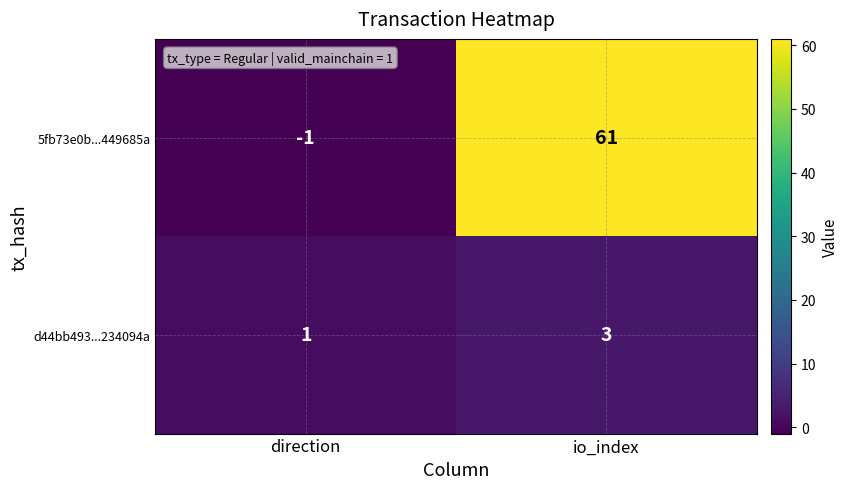

Read the 5fb73e0b...449685a value at io_index.

61